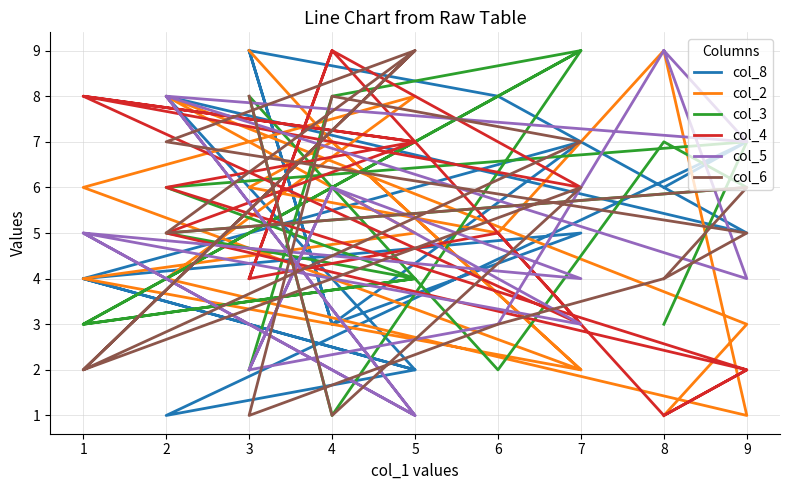

What is the average value of the col_8 series?

5